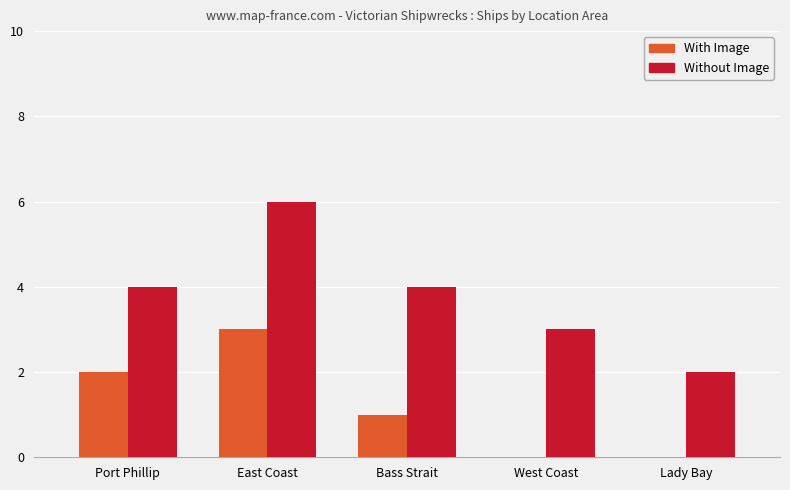

What is the greatest value displayed?

6